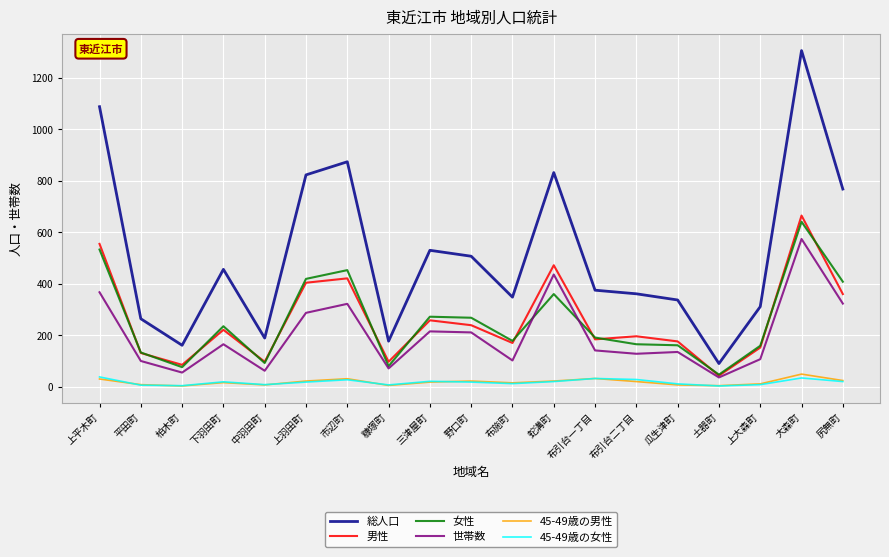

Where does the 総人口 series first go above 375?

上平木町